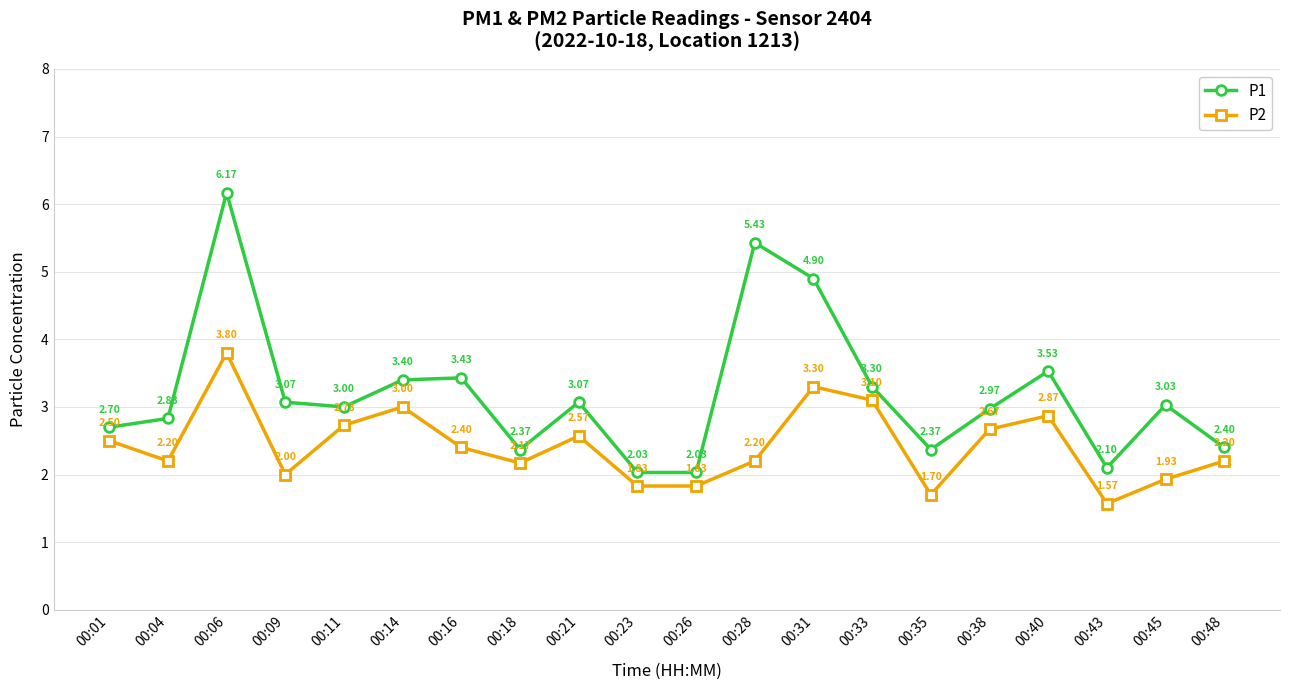

How many categories are shown in the chart?

20